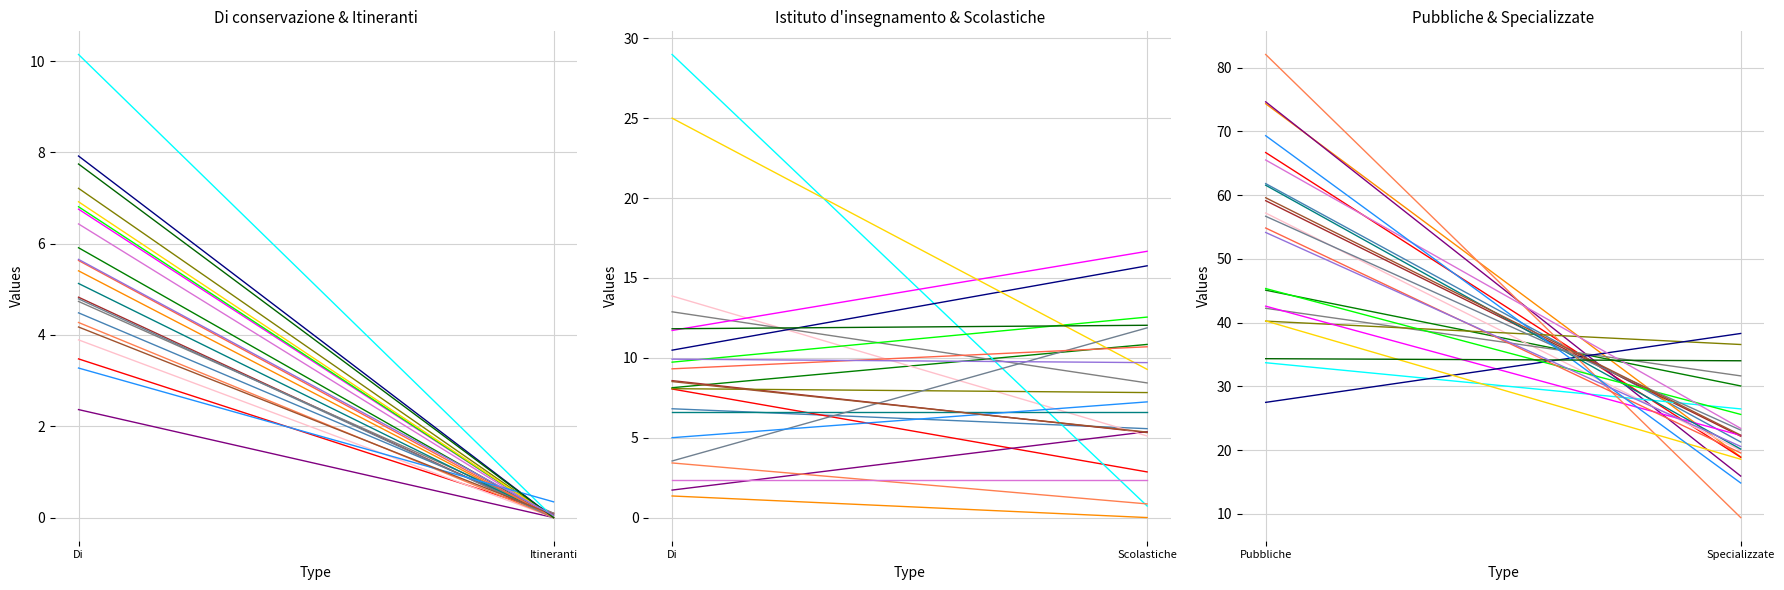

What is the difference between the Scolastiche values at Liguria and Puglia?

1.6